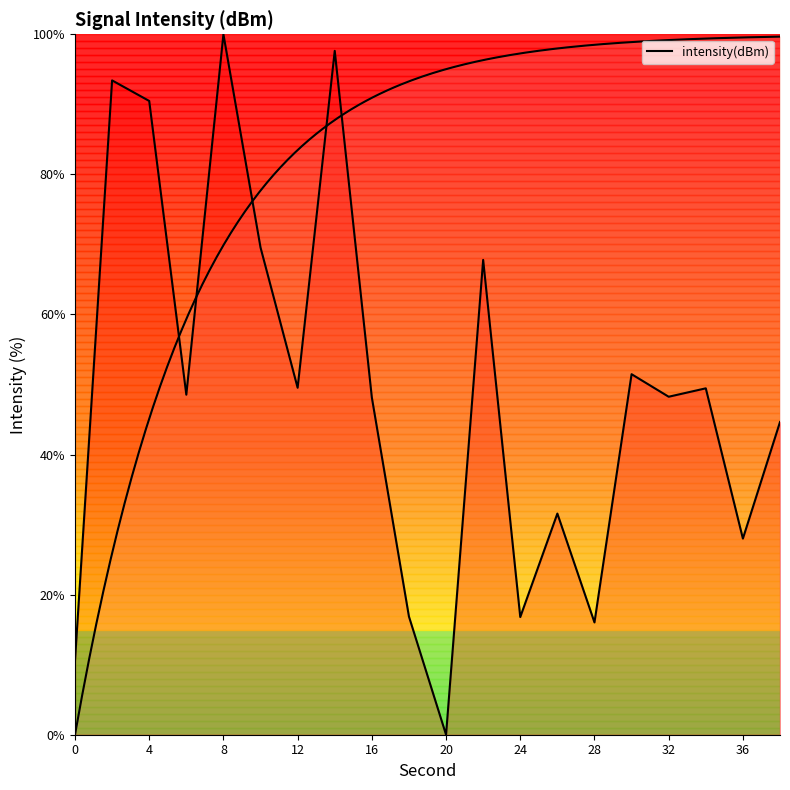

How many values are above zero?

19